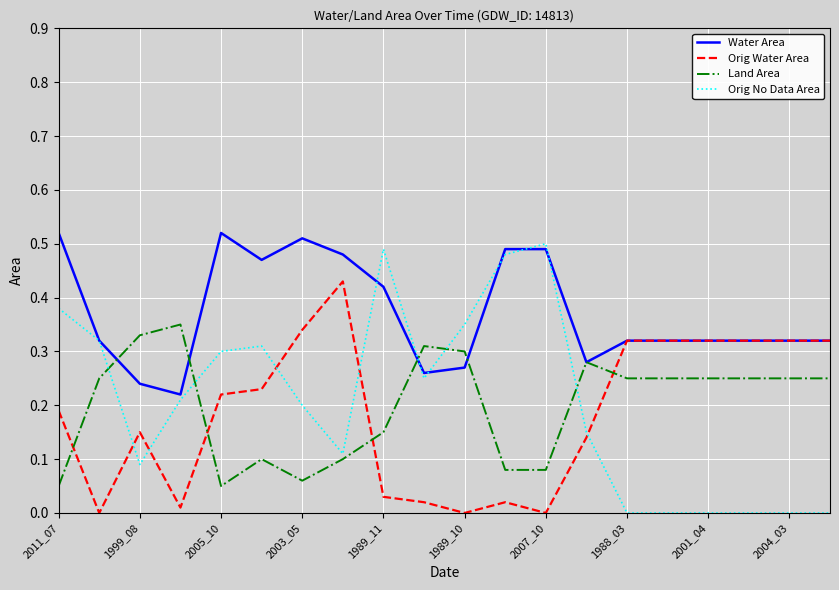

Which series has the largest total across all categories?

Water Area